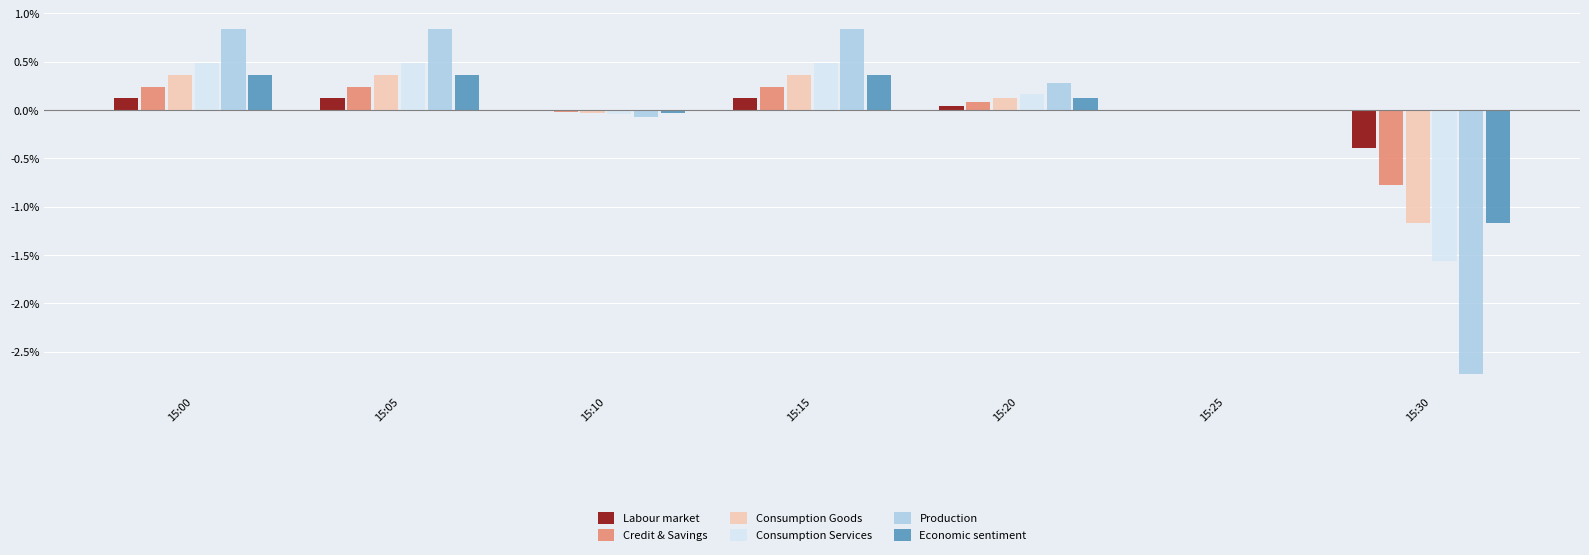

How many distinct data groups are displayed?

6